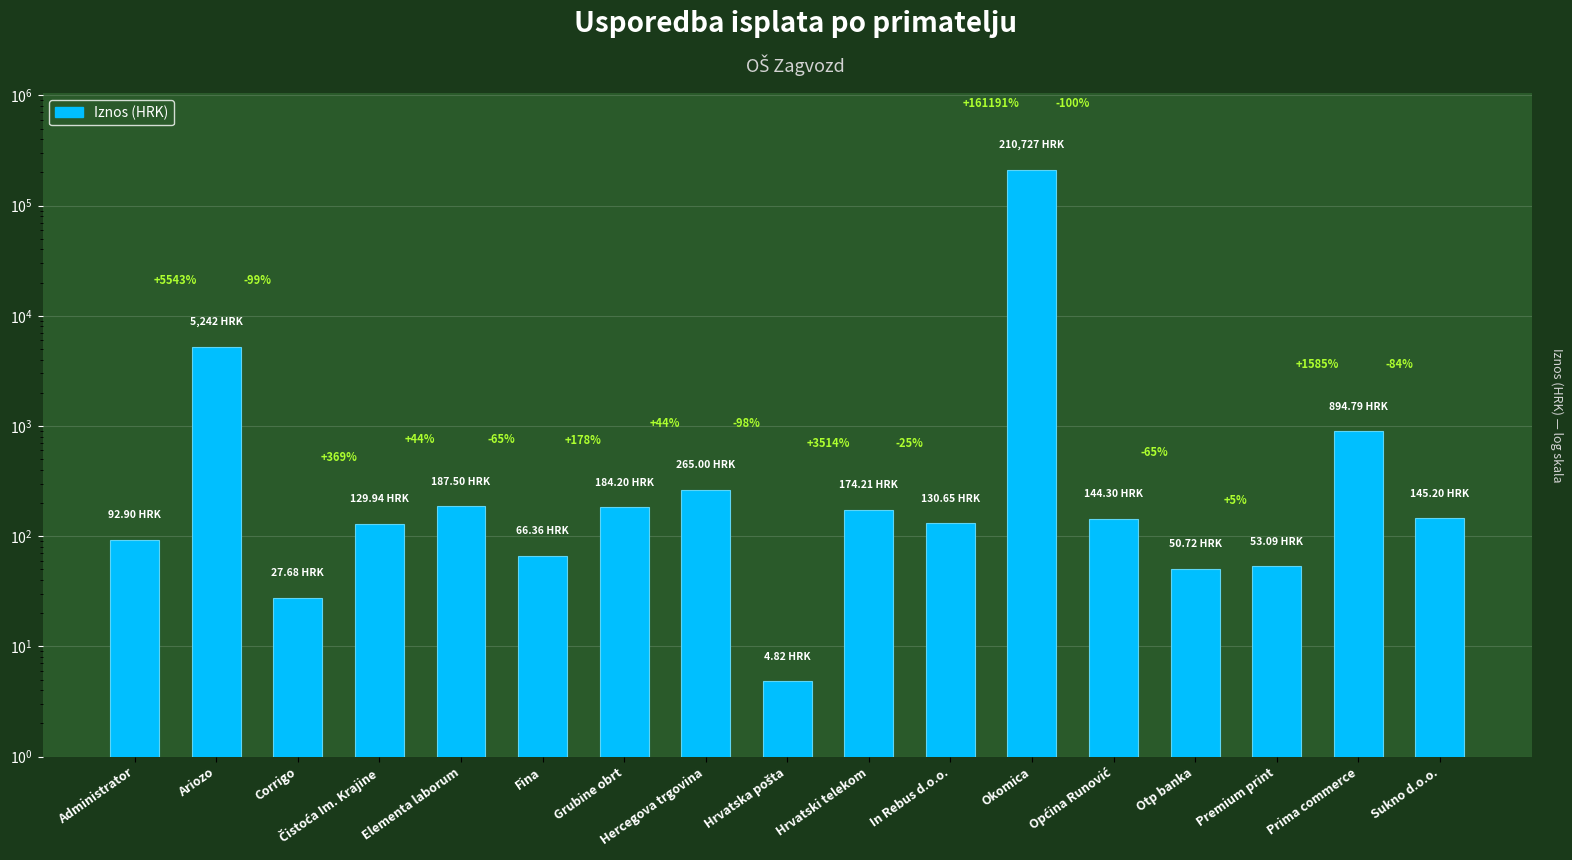

Does the chart contain any negative values?

No